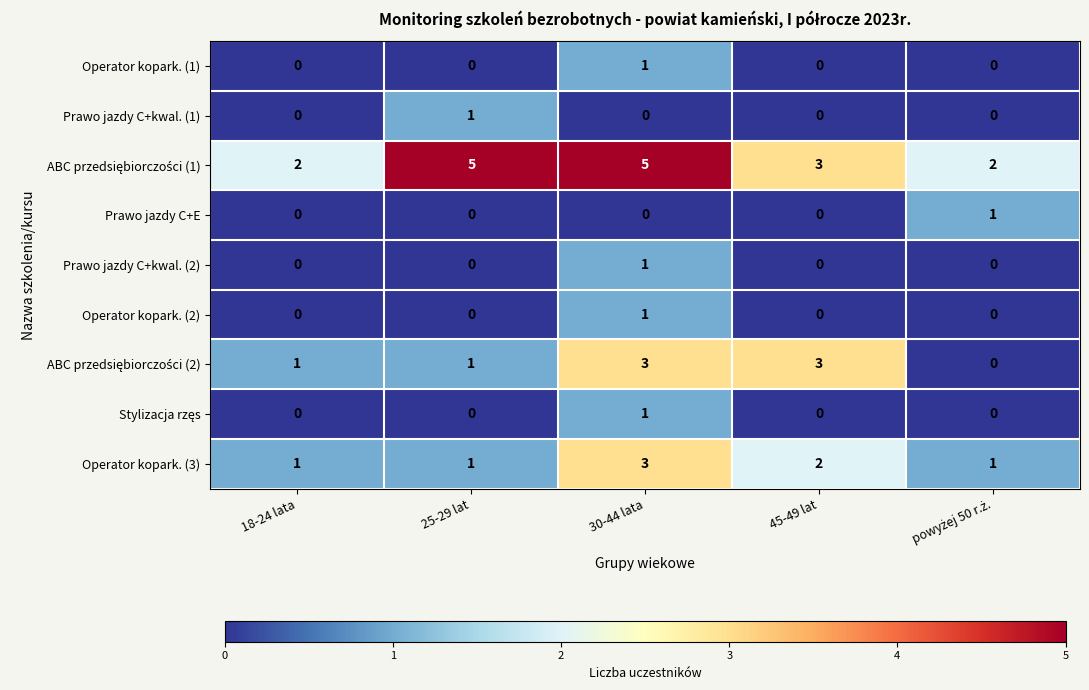

Is the value of Prawo jazdy C+kwal. (1) at 25-29 lat greater than the value of Prawo jazdy C+E at 30-44 lata?

Yes